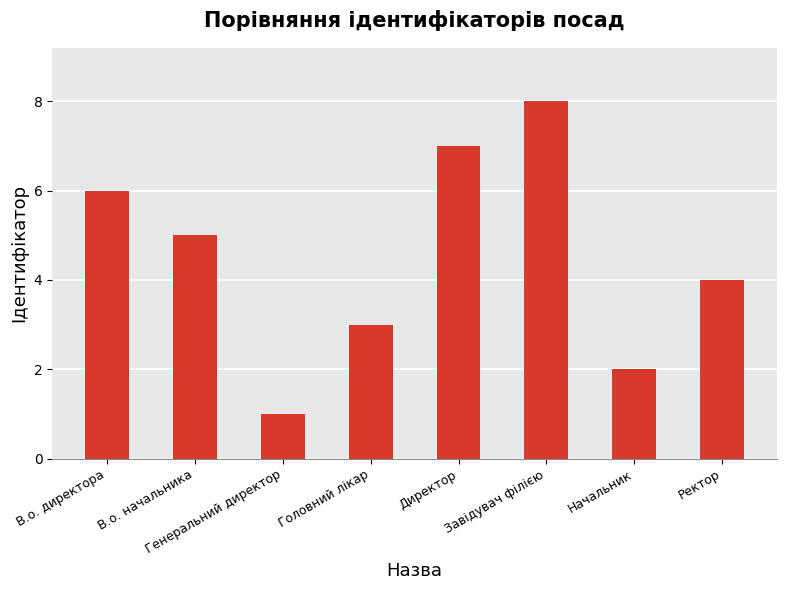

Does the chart contain stacked bars?

No